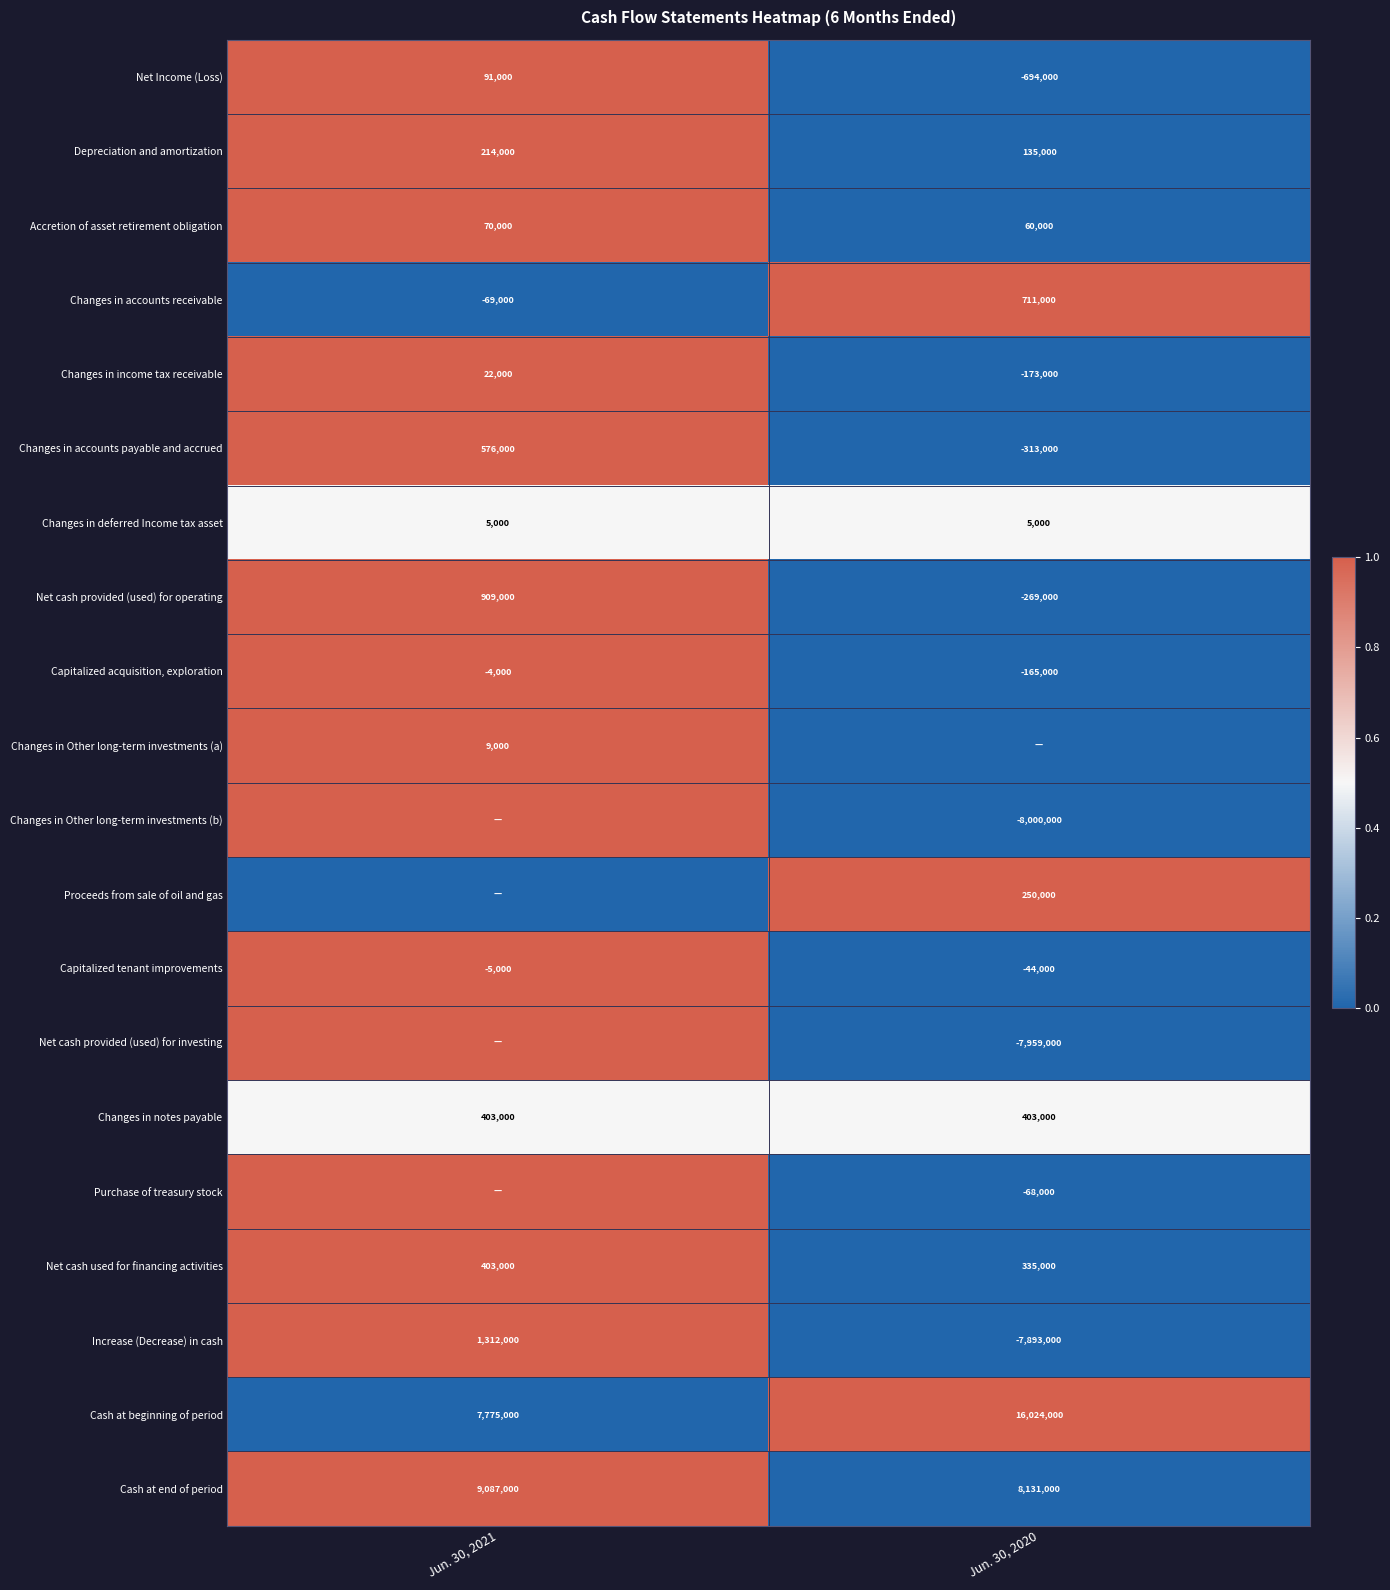

Is it true that Changes in deferred Income tax asset equals 8964 at Jun. 30, 2021?

False